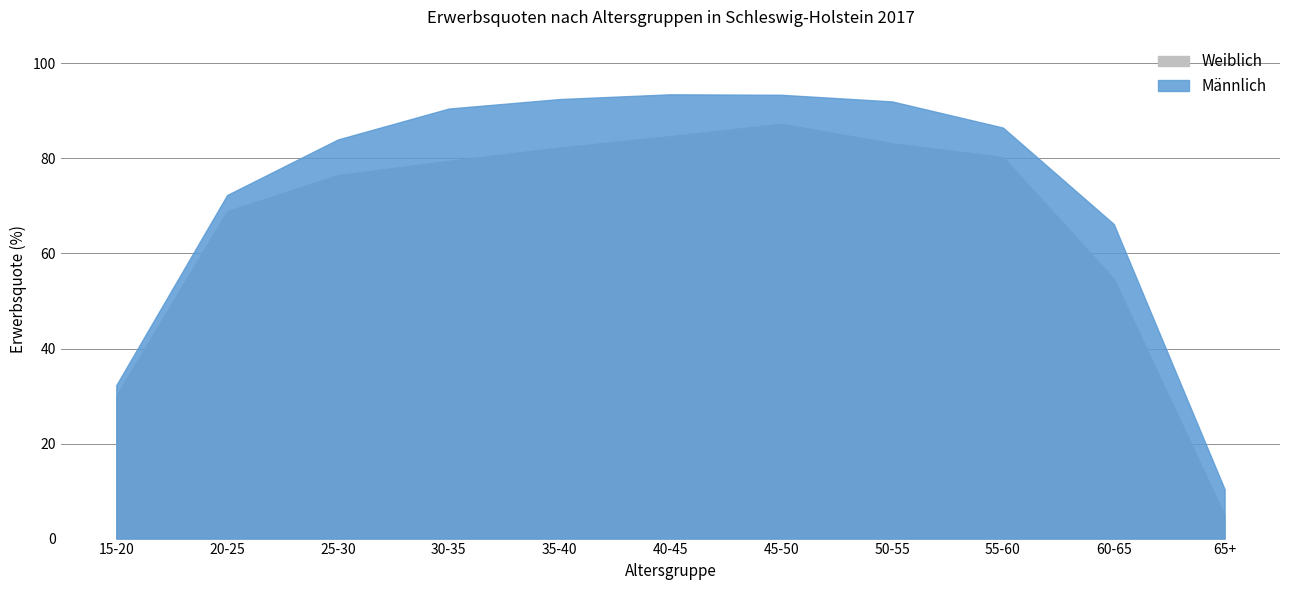

At 50-55, list the series in order from largest to smallest.

Männlich, Weiblich